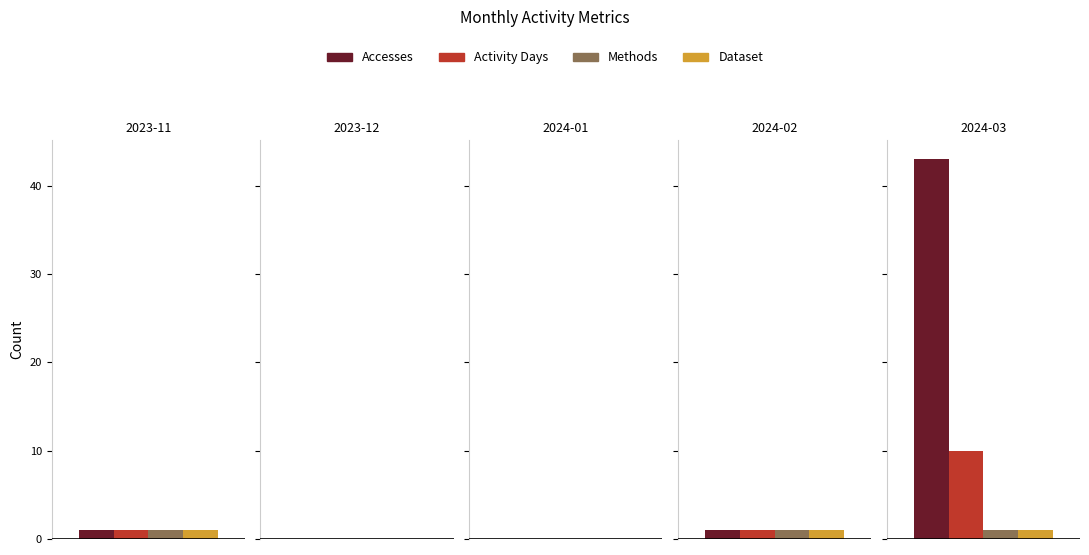

What is the label of the 2nd bar from the right?

2024-02